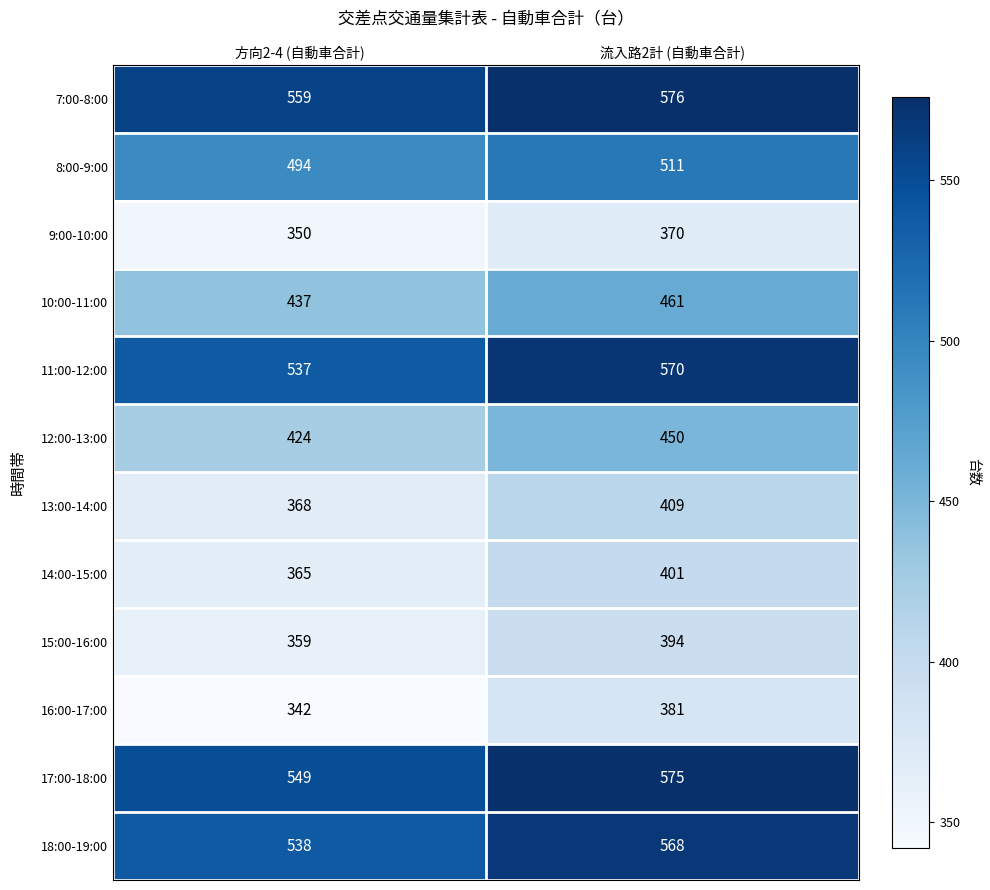

How many categories are shown in the chart?

2